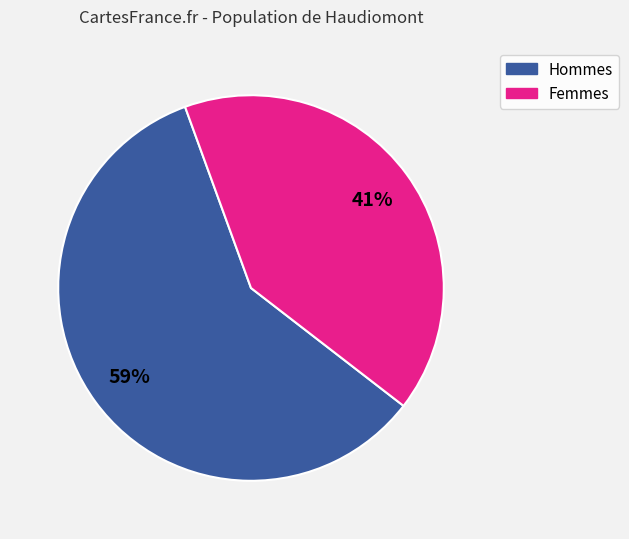

Is there a majority slice in this chart?

Yes